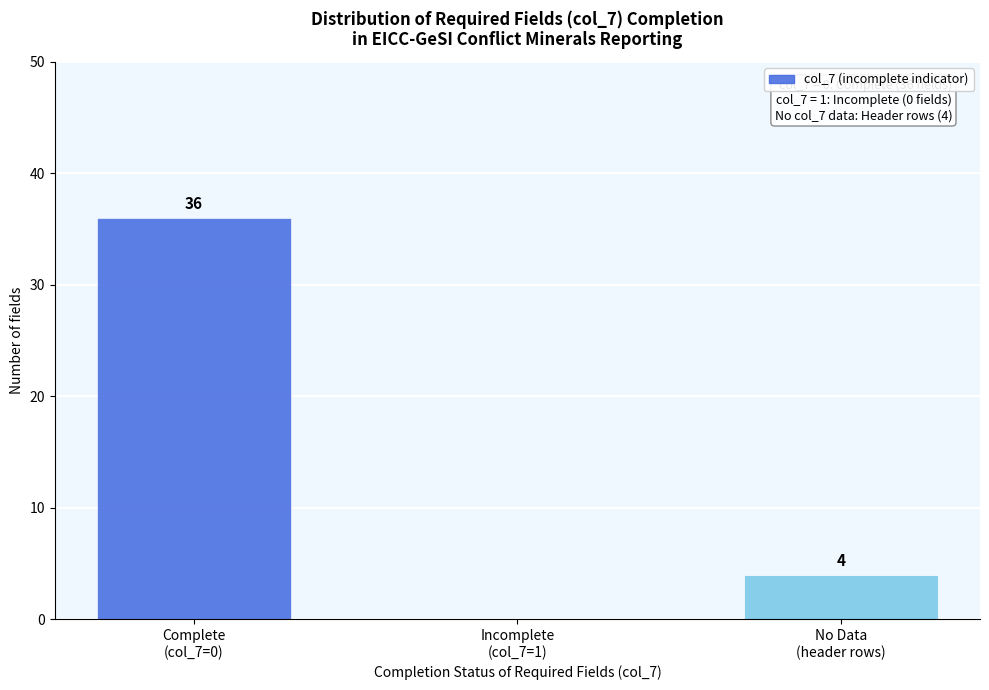

What is the sum of all values?

40